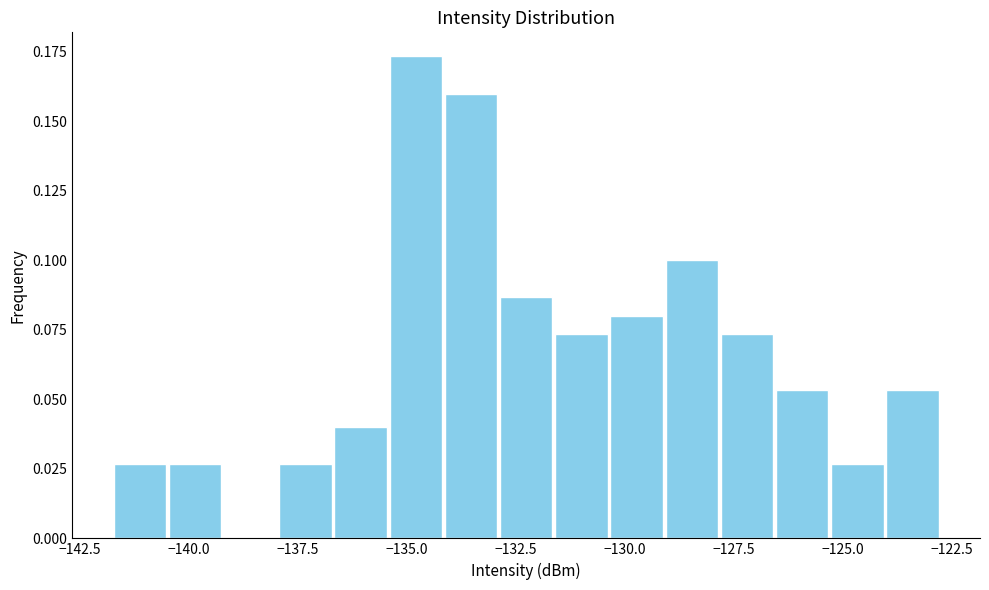

Read against the x-axis, roughly where is the centre of the tallest bar?

-135.0